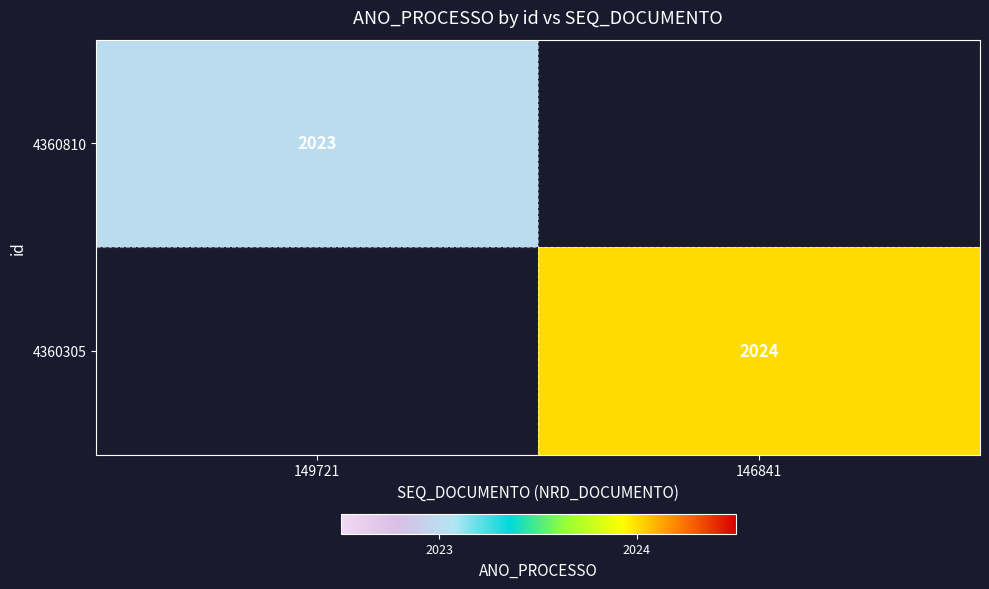

The 4360305 series shows 1354 at 146841. True or false?

False